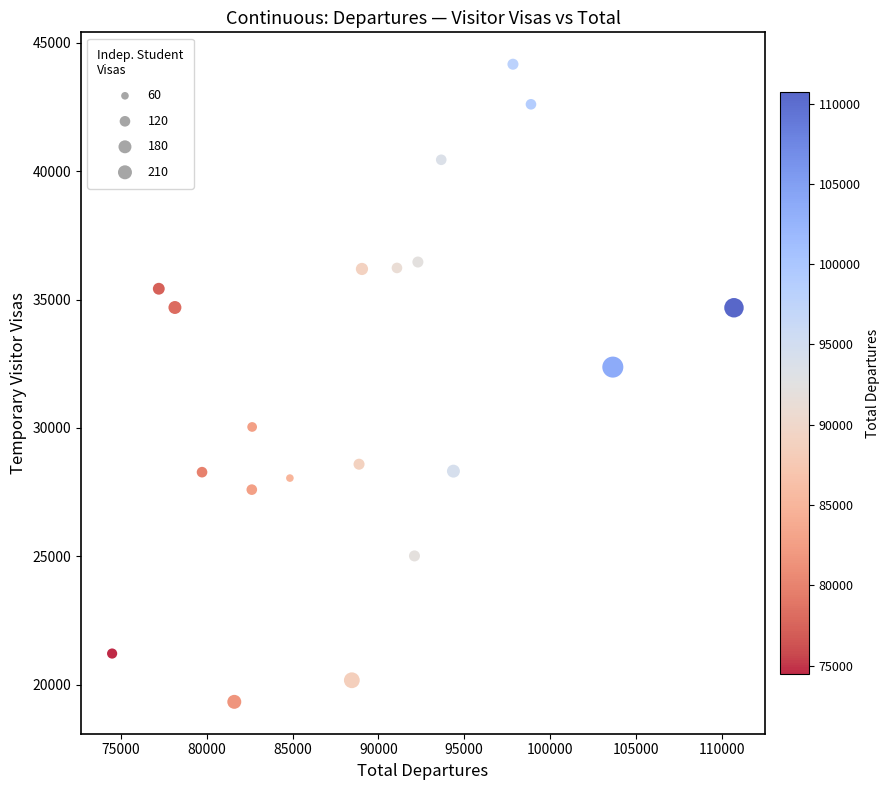

What Y value in the scatter plot is closest to 31750?

32370